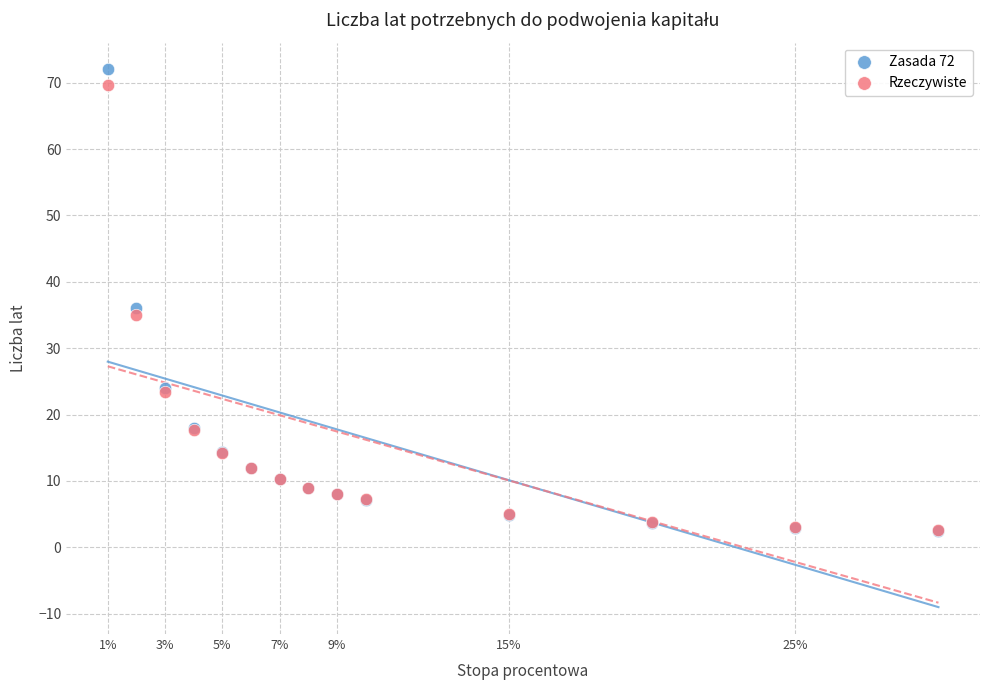

What are all the series names shown in the legend?

Zasada 72, Rzeczywiste